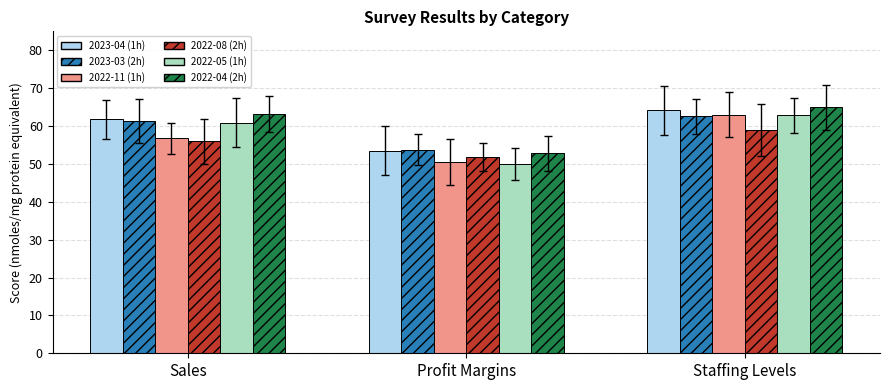

What is the minimum value shown in the chart?

50.0